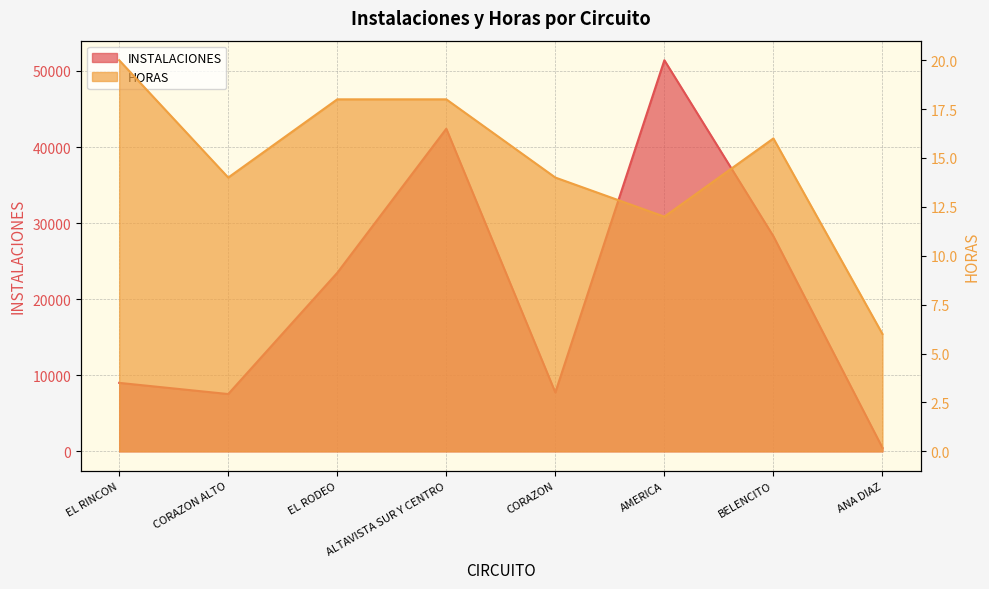

List the series in order of their peak value, lowest first.

HORAS, INSTALACIONES